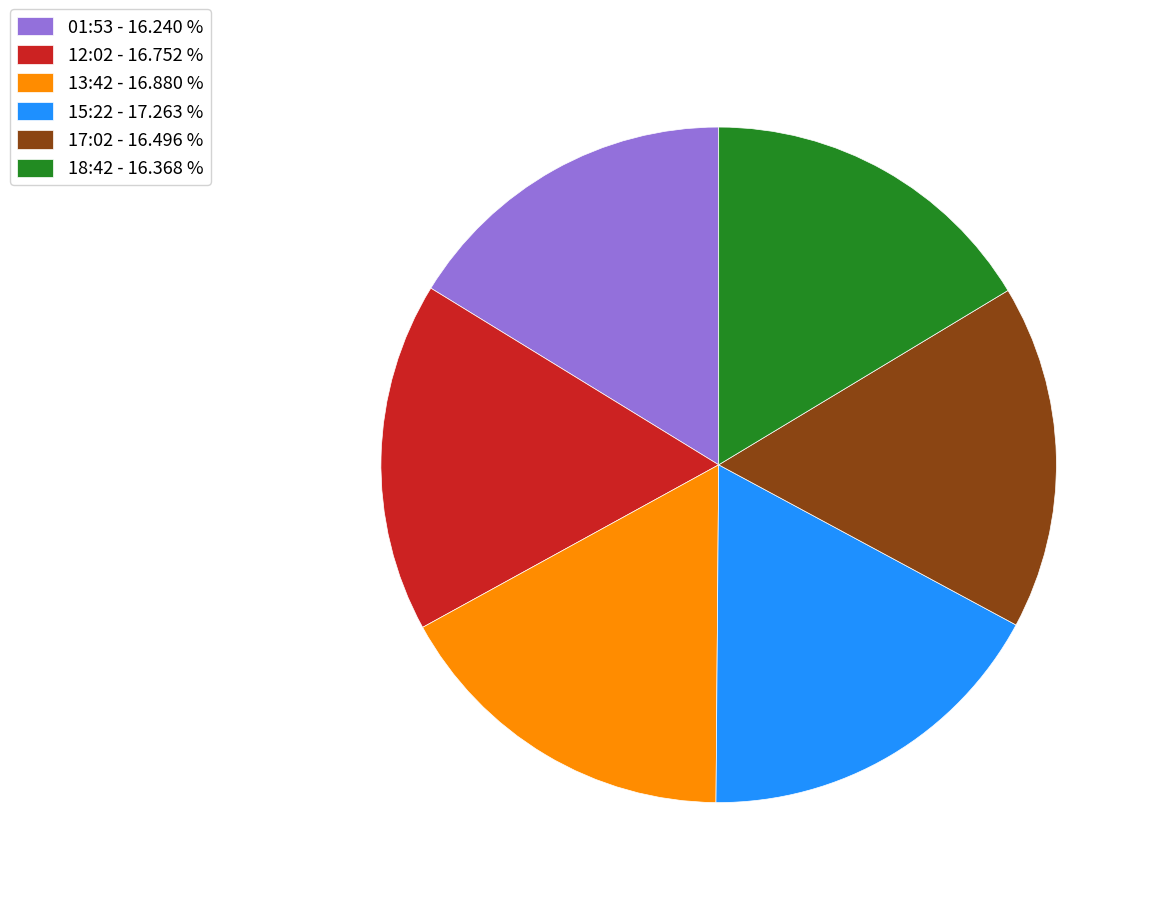

Is 01:53 - 16.240 % the majority of the pie?

No